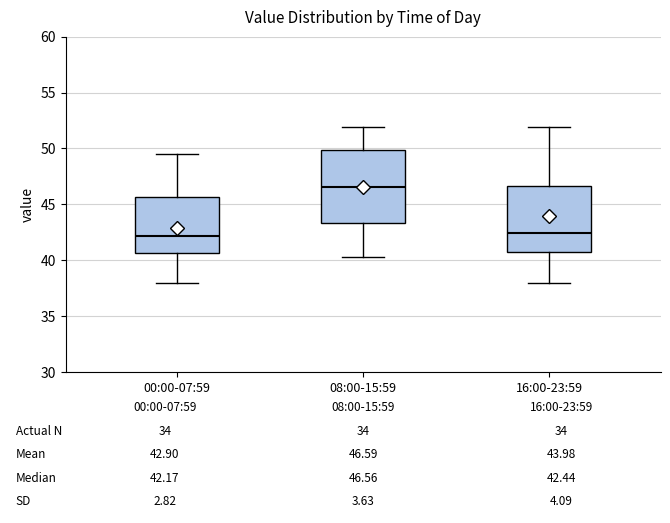

Comparing the boxes themselves (not the whiskers), which one is the tallest?

08:00-15:59